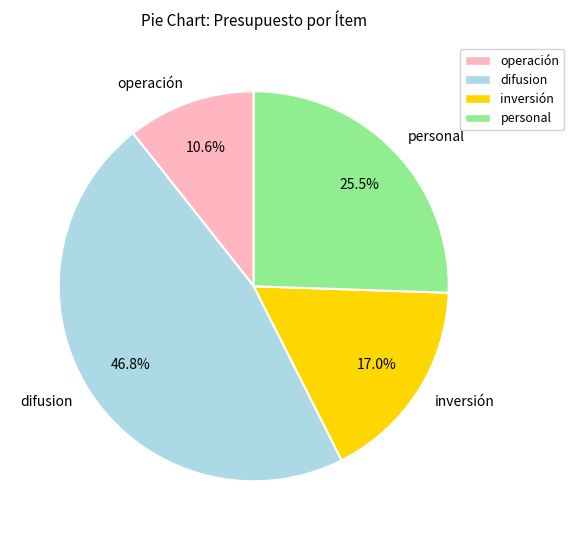

What percentage is the difusion slice, to the nearest percent?

47%